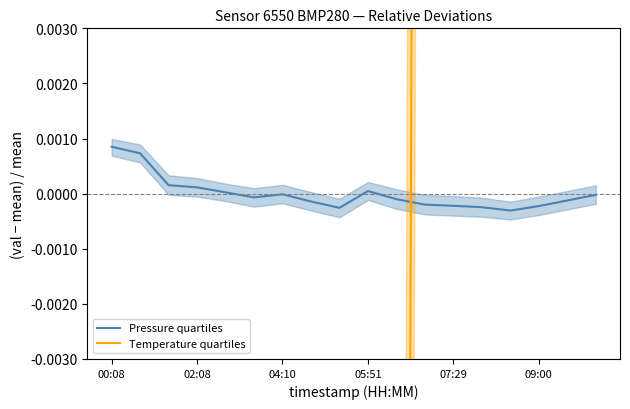

How many Temperature quartiles values are between 0 and 1?

7